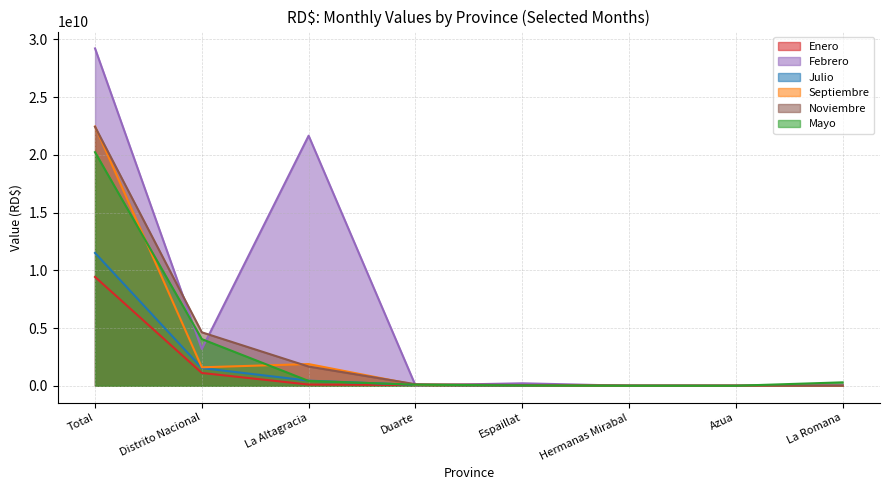

What position from the left is Azua?

7